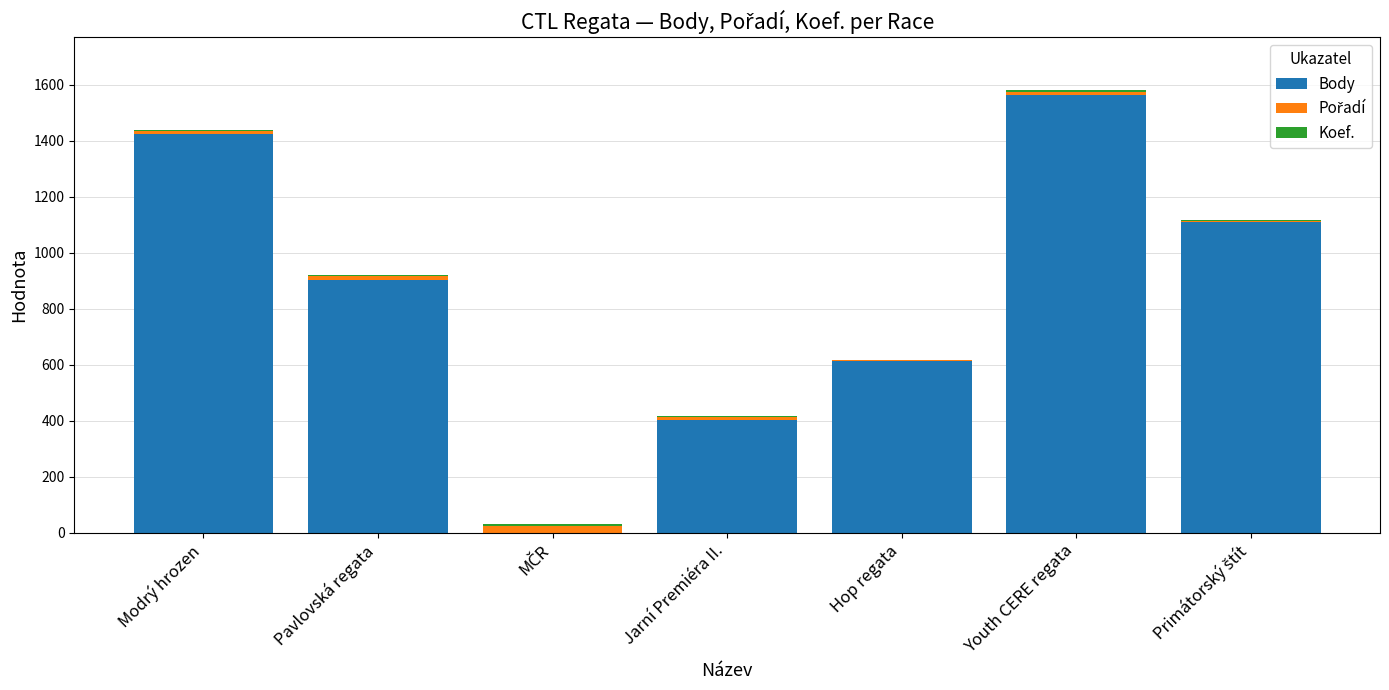

How many values in Body are above zero?

6